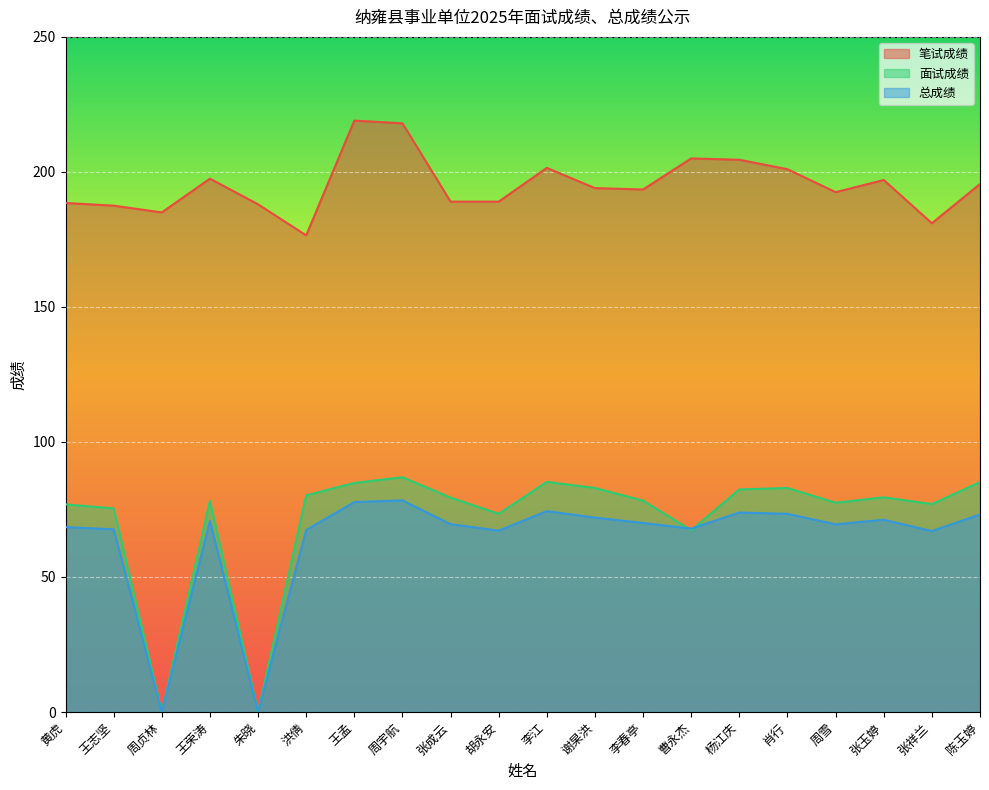

What position from the right is 曹永杰?

7